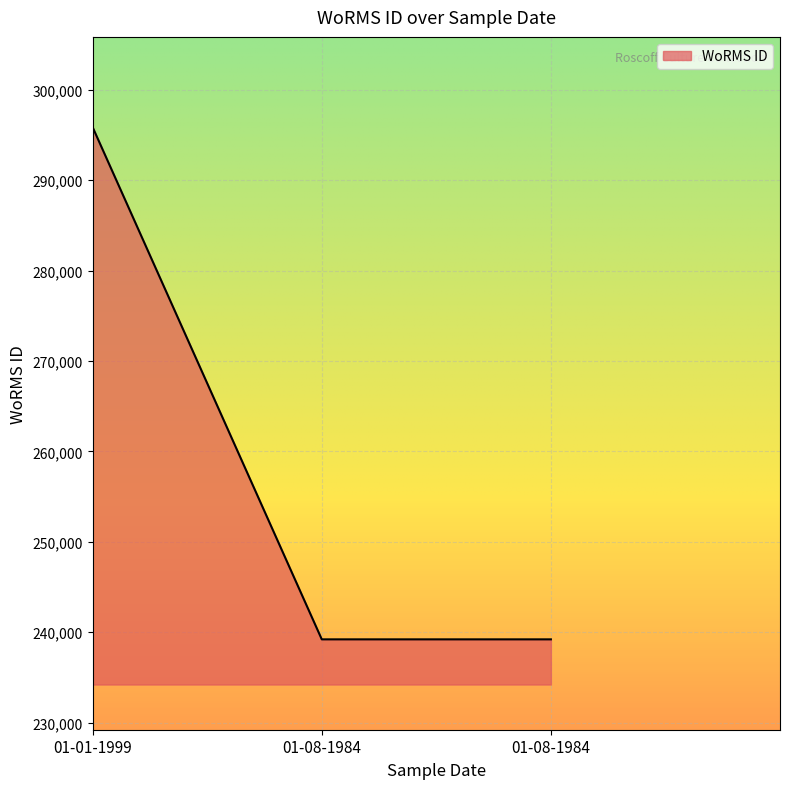

Count the number of values greater than 239201.

1